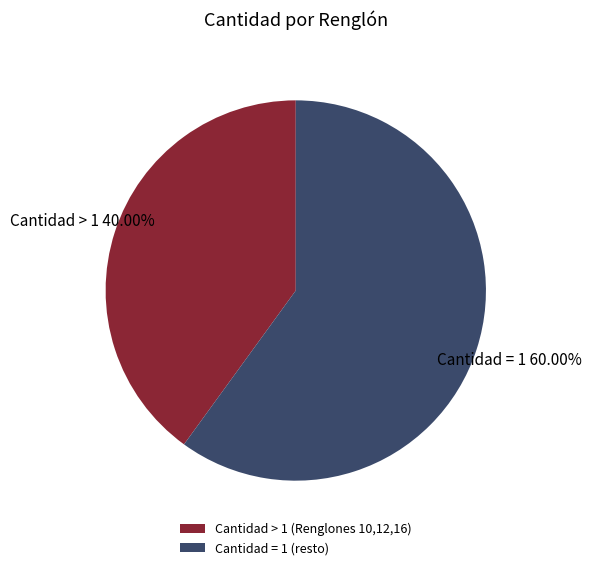

Rank the categories by value from lowest to highest.

Cantidad > 1 (Renglones 10,12,16), Cantidad = 1 (resto)